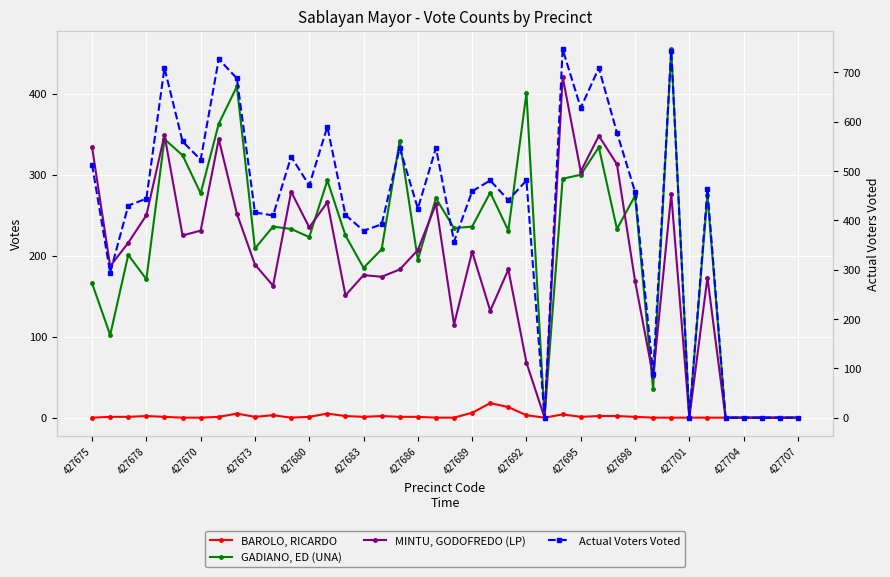

The Actual Voters Voted series shows 105 at 427670. True or false?

False